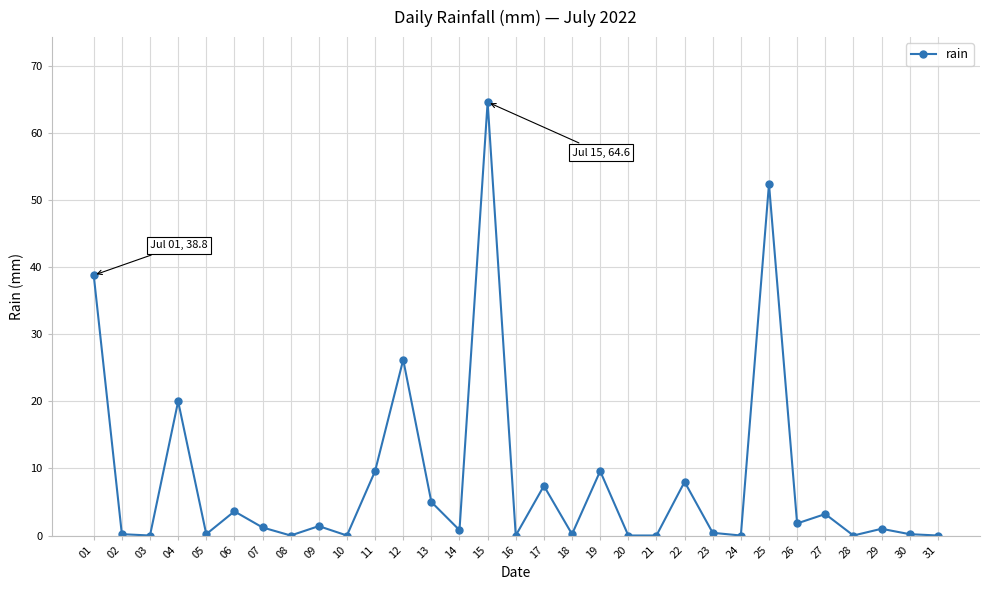

What is the change in value from 07 to 17?

+6.2